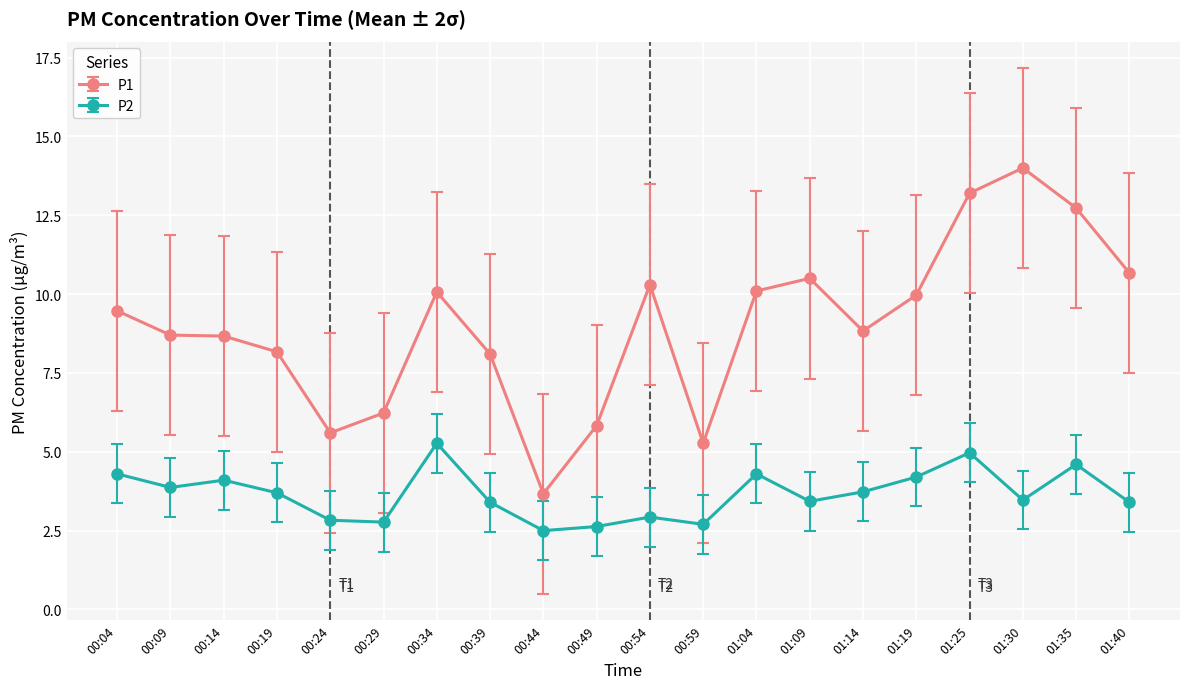

True or false: P2 and P1 cross at least once.

False